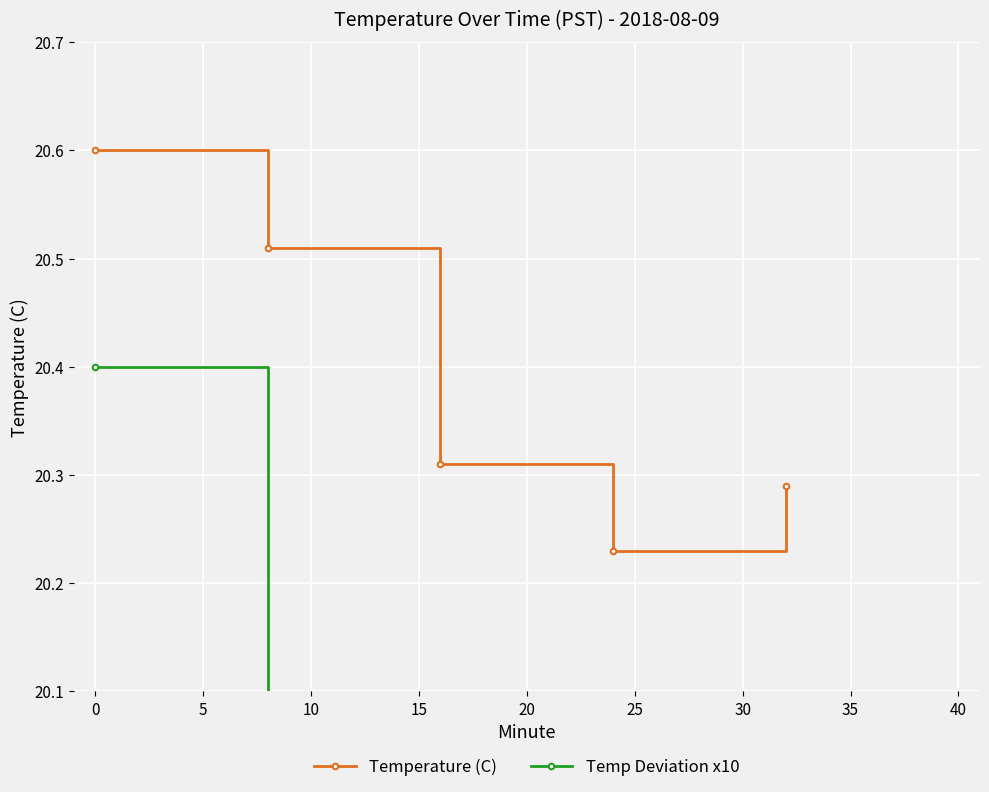

True or false: Temperature (C) has more than 1 interior local peaks.

False